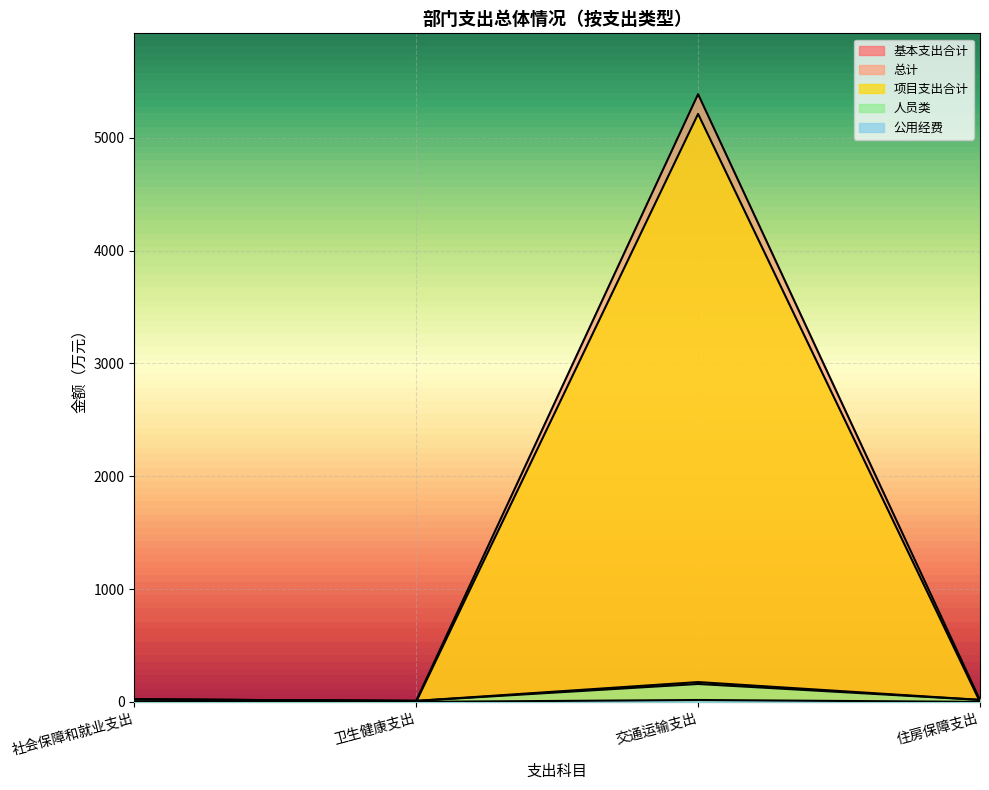

The value of 基本支出合计 at 卫生健康支出 is 15.6. True or false?

False